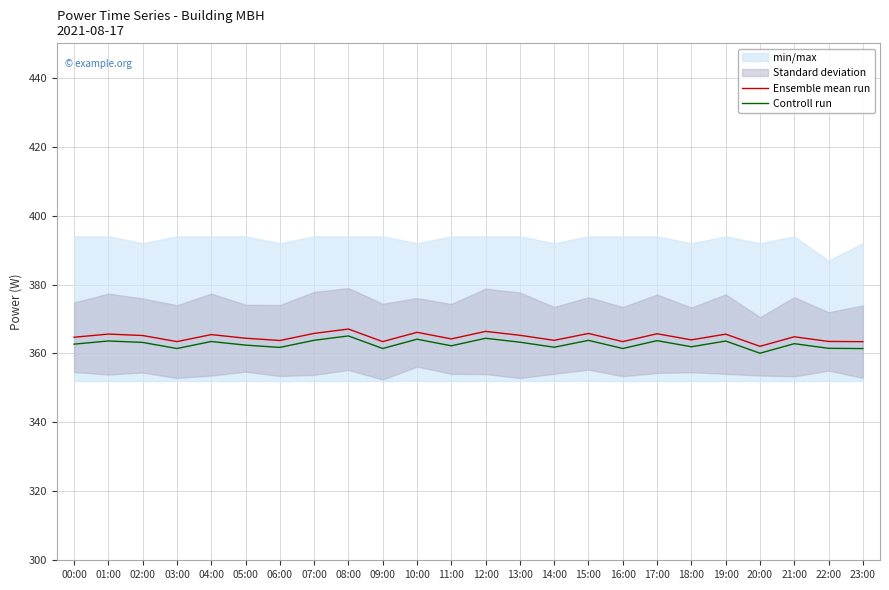

What is the difference between the maximum and second lowest values in the Ensemble mean run series?

3.7